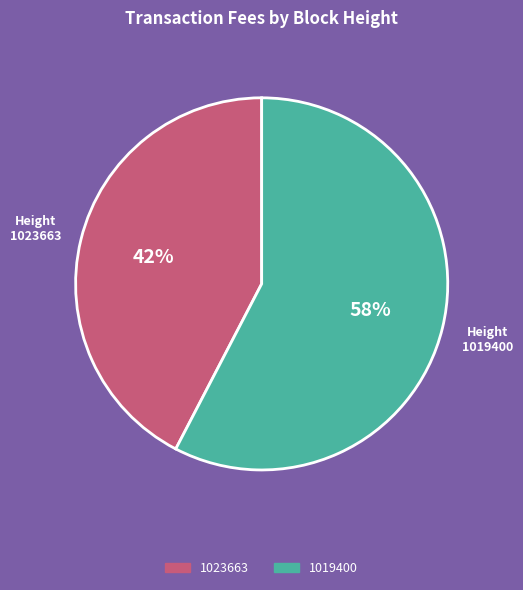

Which slice is the largest?

1019400